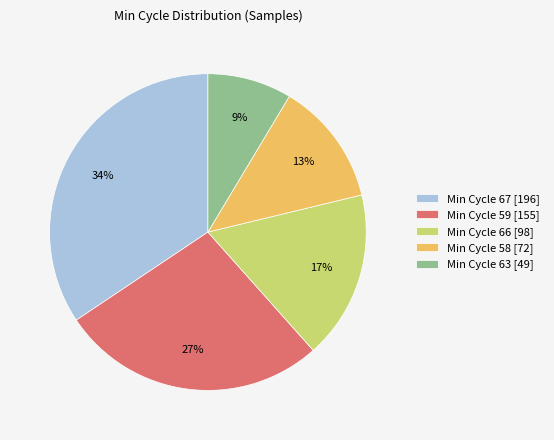

Which slice is the largest?

Min Cycle 67 [196]